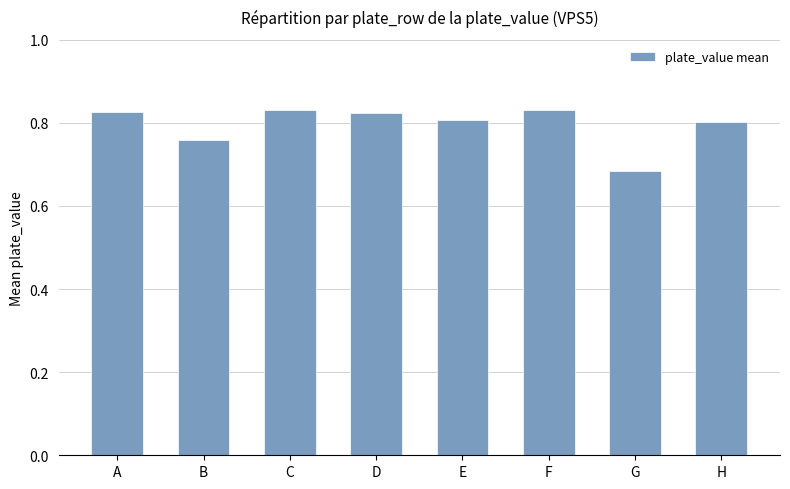

Which label corresponds to the smallest value in the chart?

G